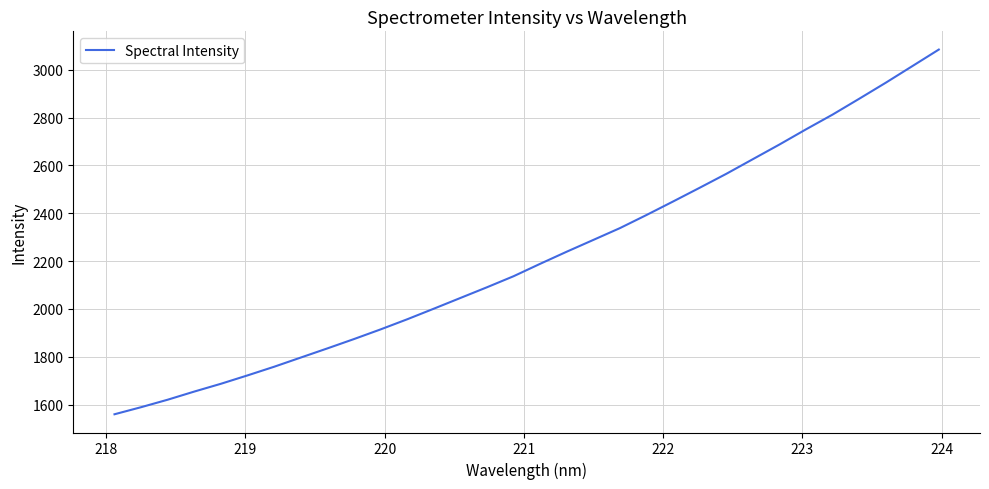

What is the difference between the maximum and minimum values?

1524.5